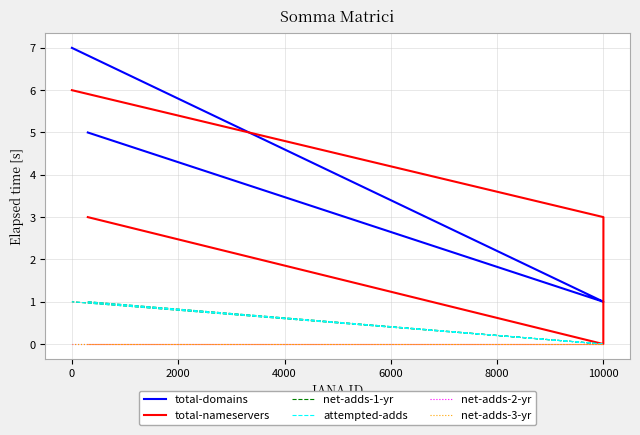

Count the total-domains values in the range 1 to 7.

4